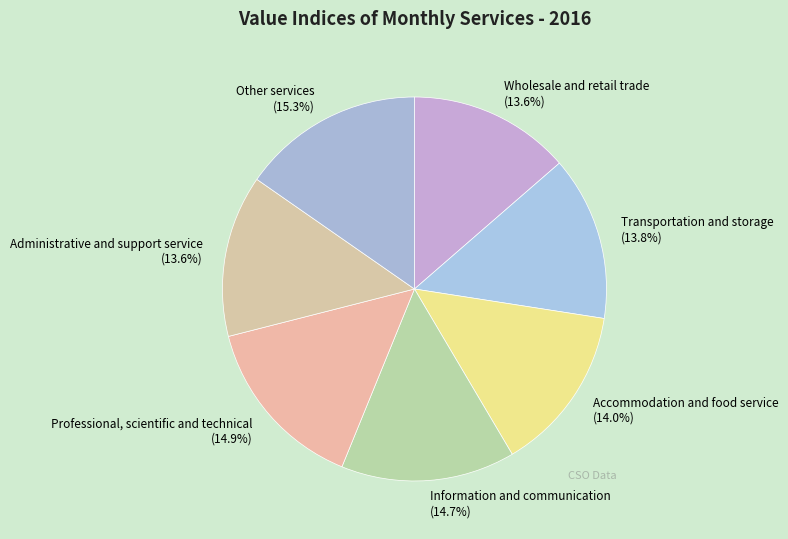

What percentage is the Accommodation and food service slice, to the nearest percent?

14%